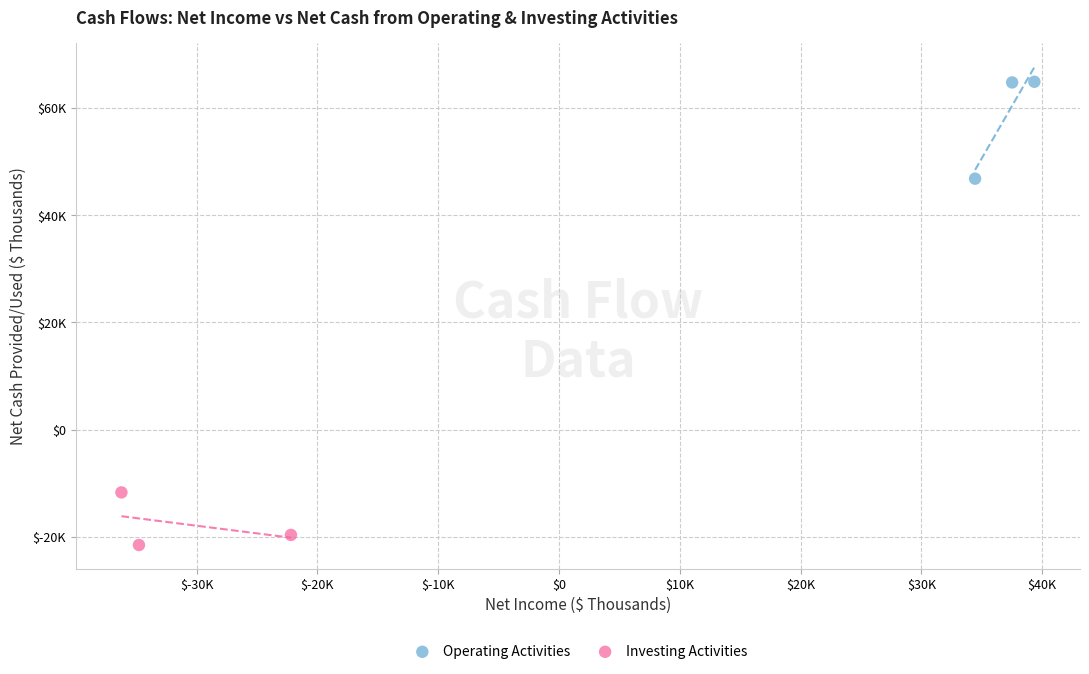

What are all the series names shown in the legend?

Operating Activities, Investing Activities